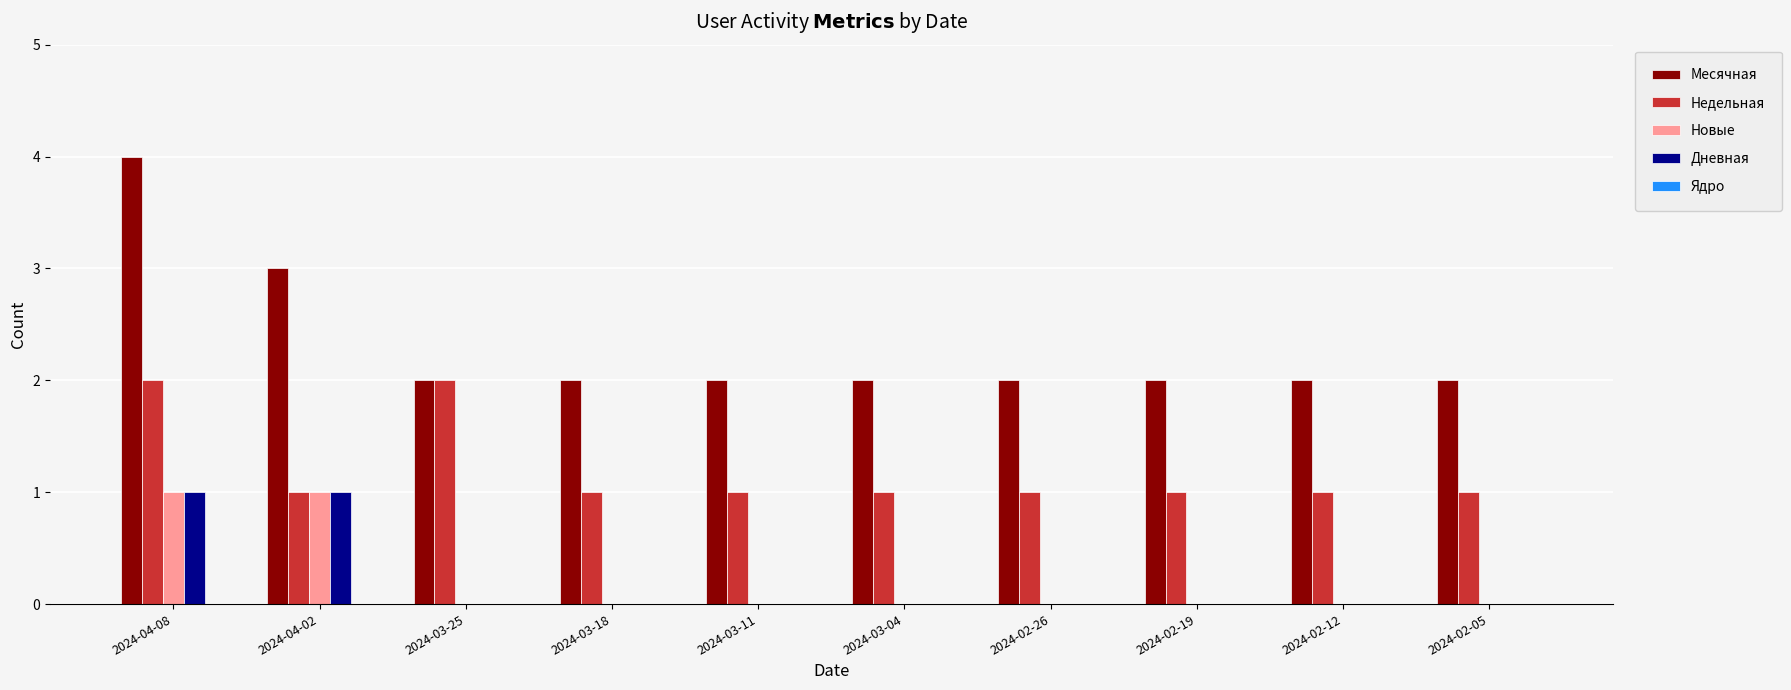

Which category has the highest value in the Месячная series?

2024-04-08